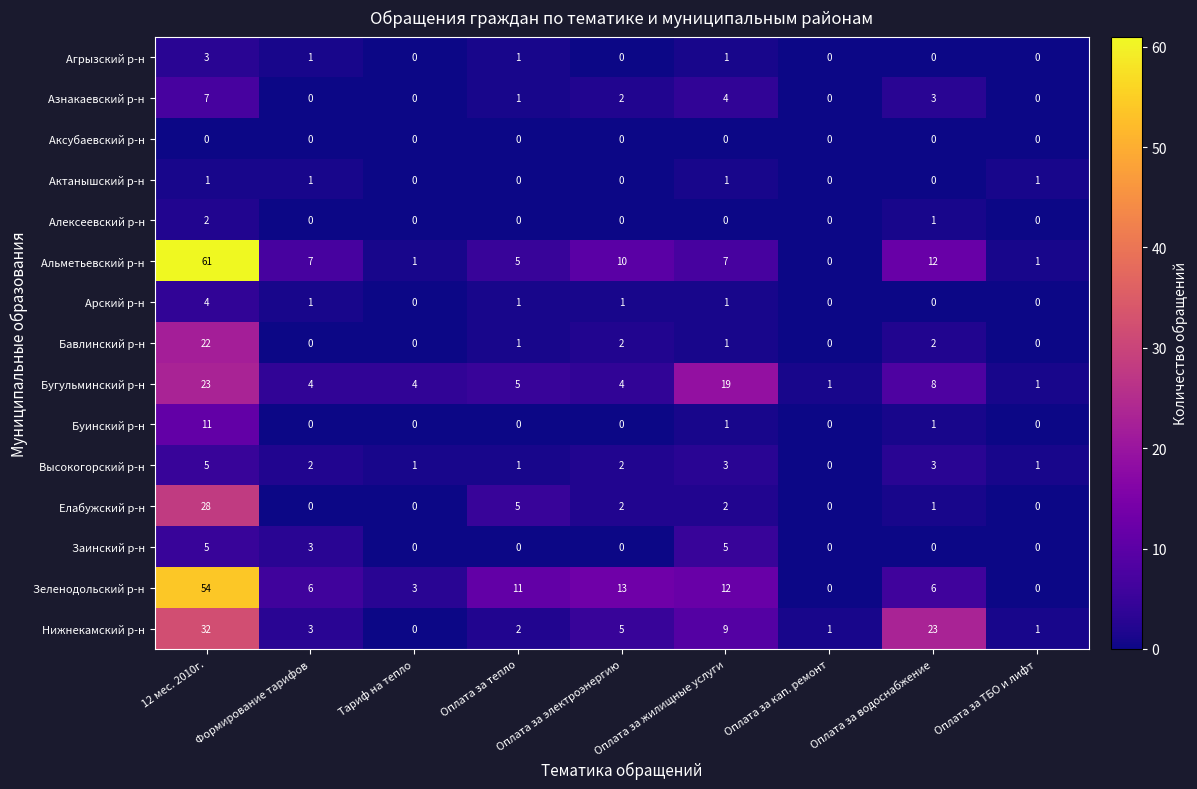

At which label does Бугульминский р-н reach its peak?

12 мес. 2010г.